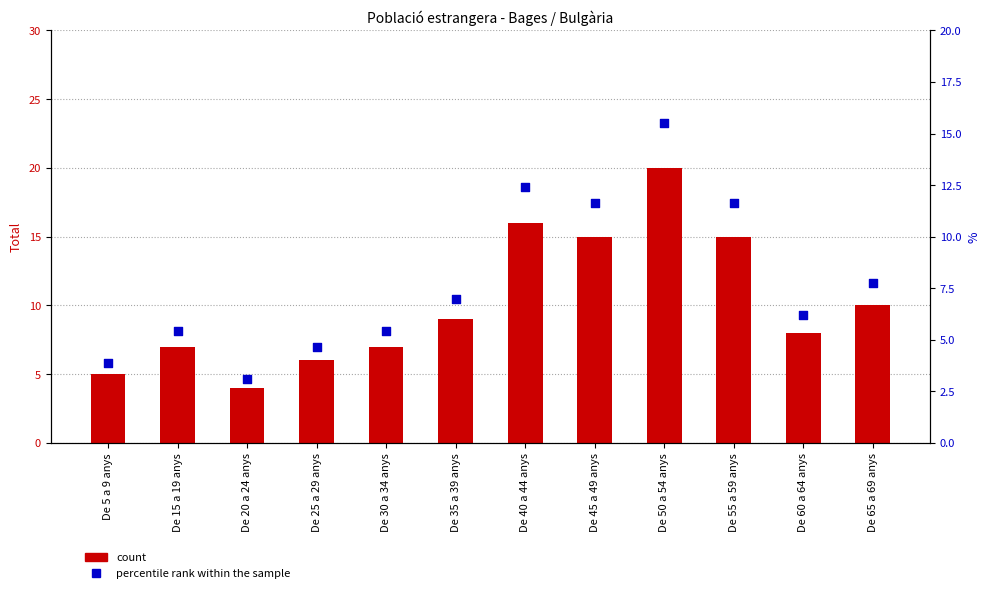

At which category is the sum across all series the highest?

De 50 a 54 anys